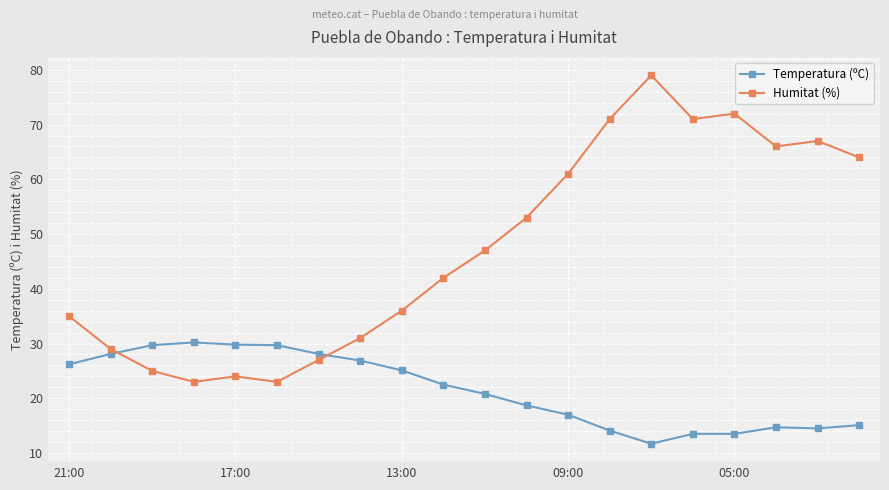

Which series has the widest spread of values?

Humitat (%)